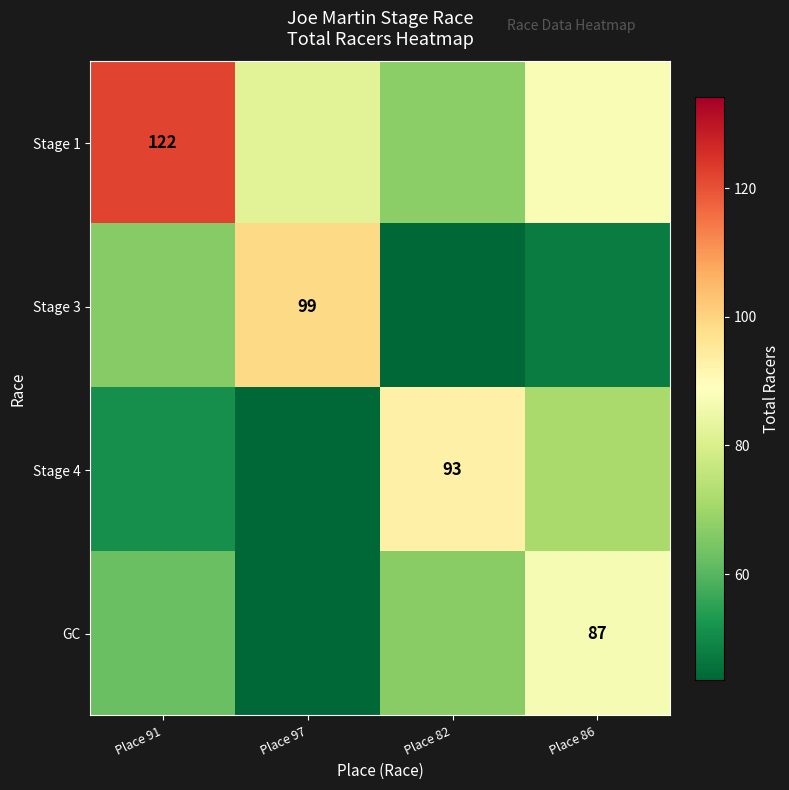

What is the sum of the Stage 4 values at Place 82 and Place 86?

164.2